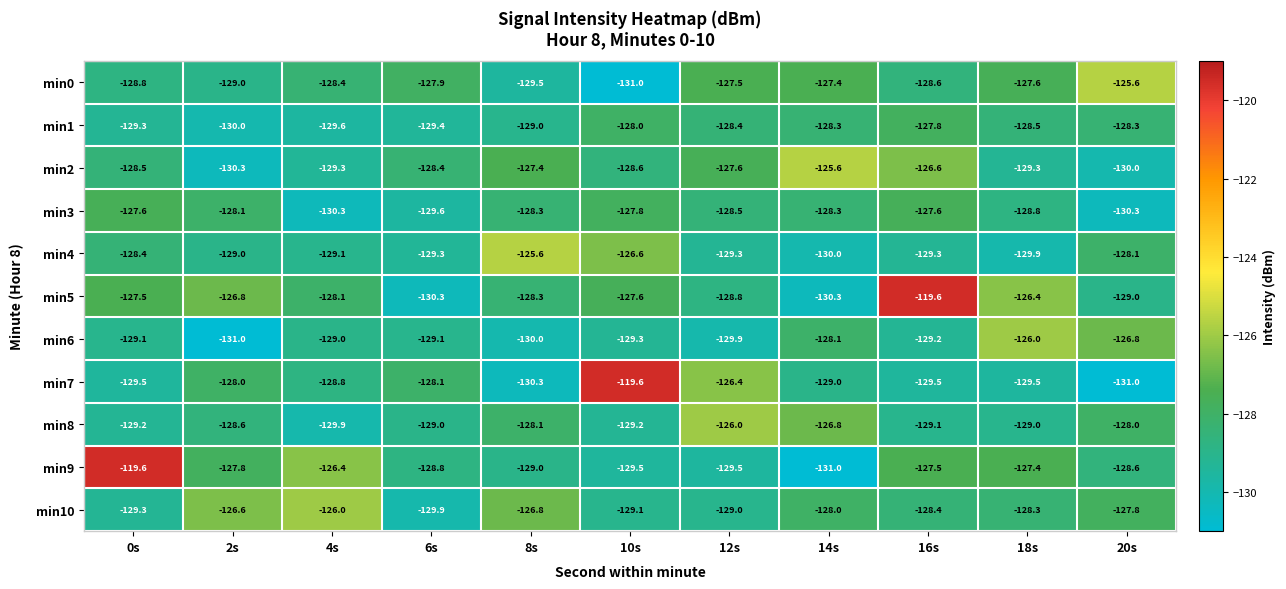

How many distinct data groups are displayed?

11